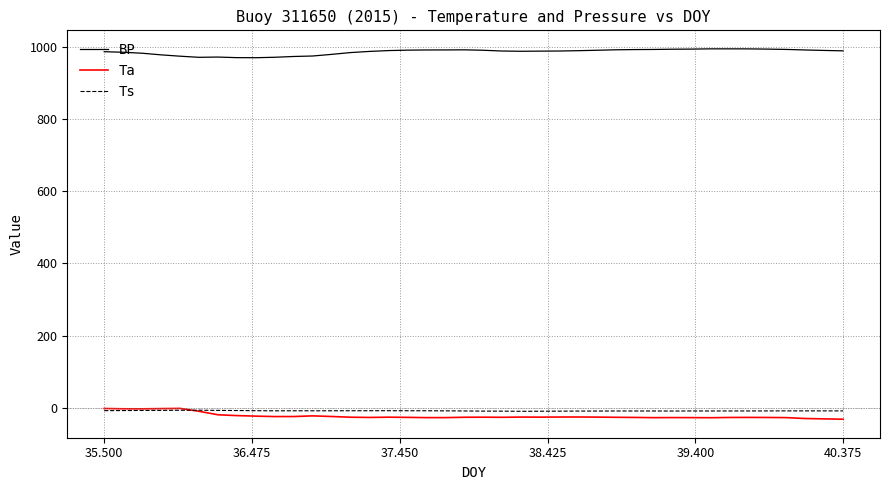

True or false: Ta and BP cross at least once.

False